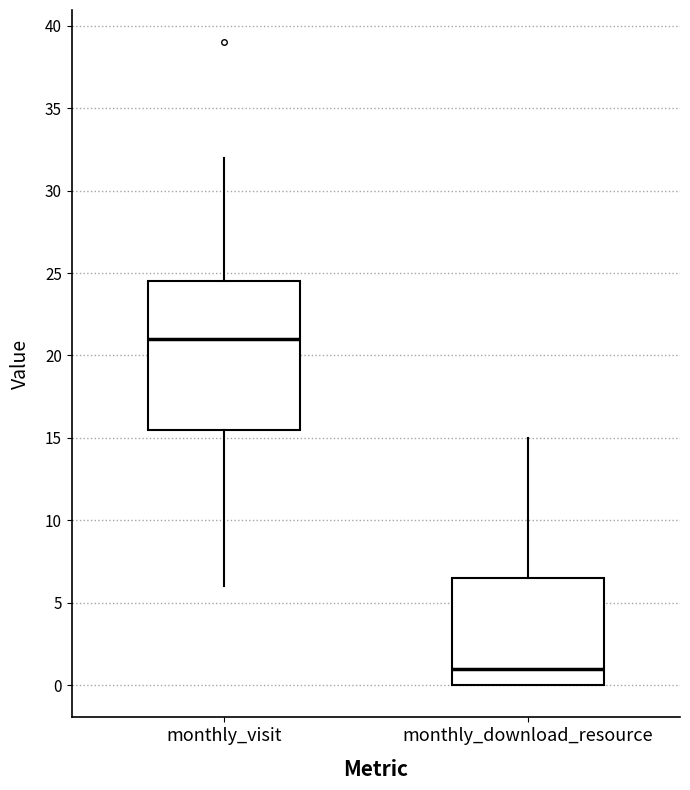

Where does the median line of the box for monthly_download_resource sit on the y-axis? The values are not printed on the chart, so give them approximately, as read against the axis.

1.0